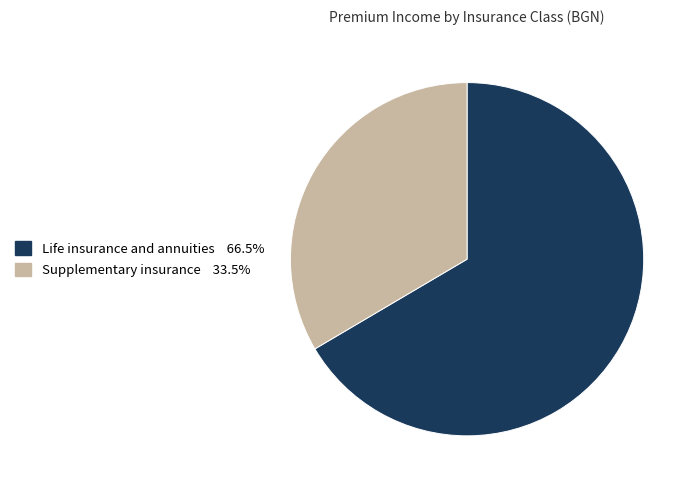

Which slice is the smallest?

Supplementary insurance